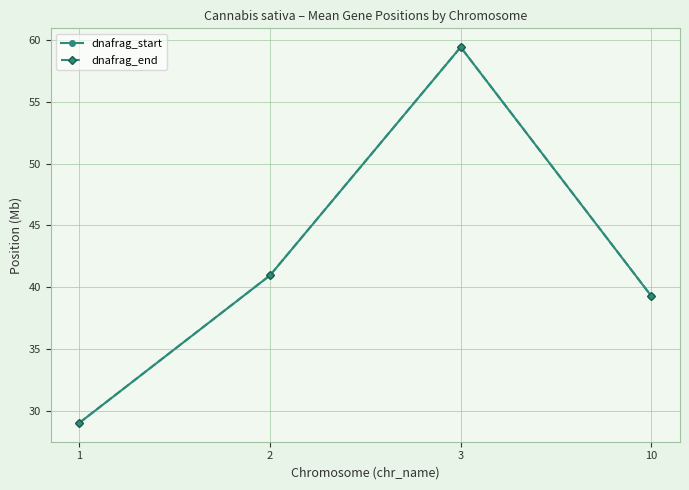

The value of dnafrag_end at 10 is 10.1. True or false?

False